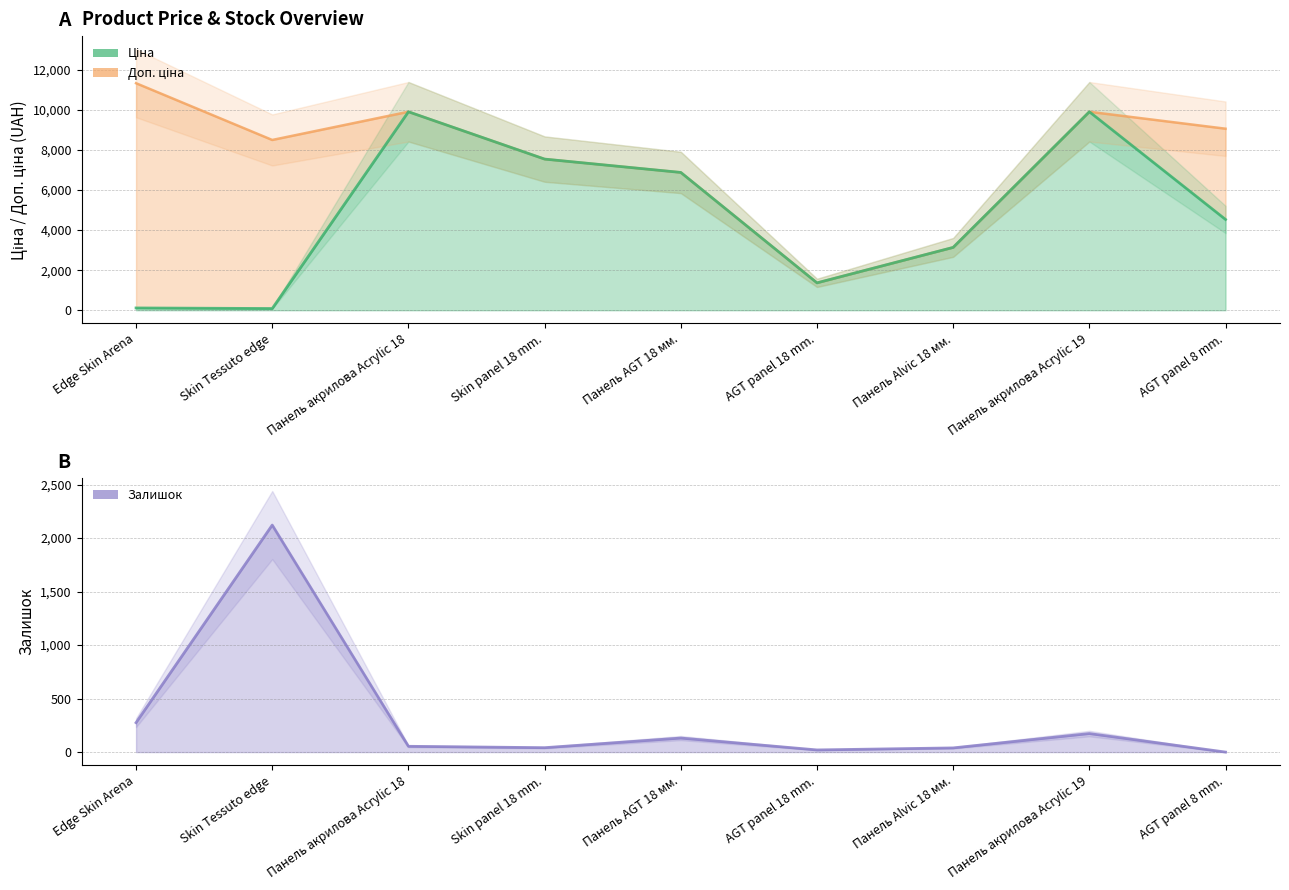

Which label corresponds to the smallest value in the chart?

AGT panel 8 mm.